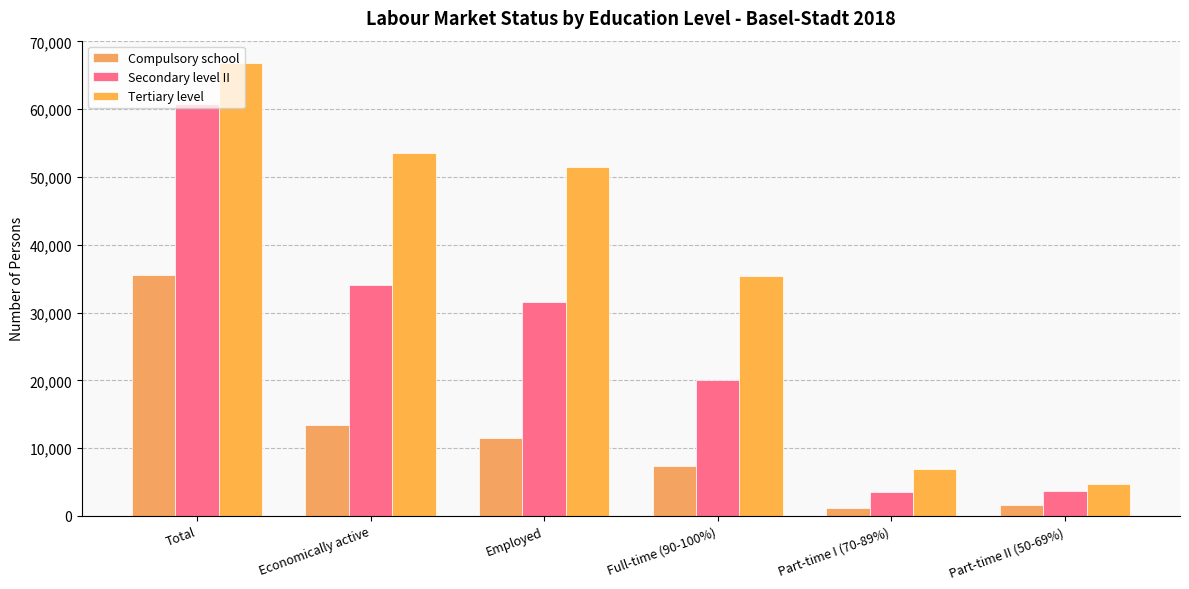

Reading left to right, what are all the values shown in this chart?

Compulsory school: Total=35478.6	Economically active=13429.1	Employed=11499.1	Full-time (90-100%)=7329.3	Part-time I (70-89%)=1178.8	Part-time II (50-69%)=1603.0
Secondary level II: Total=60796.8	Economically active=34126.4	Employed=31493.0	Full-time (90-100%)=20026.3	Part-time I (70-89%)=3450.1	Part-time II (50-69%)=3731.4
Tertiary level: Total=66775.5	Economically active=53544.2	Employed=51445.3	Full-time (90-100%)=35441.6	Part-time I (70-89%)=6979.4	Part-time II (50-69%)=4759.2